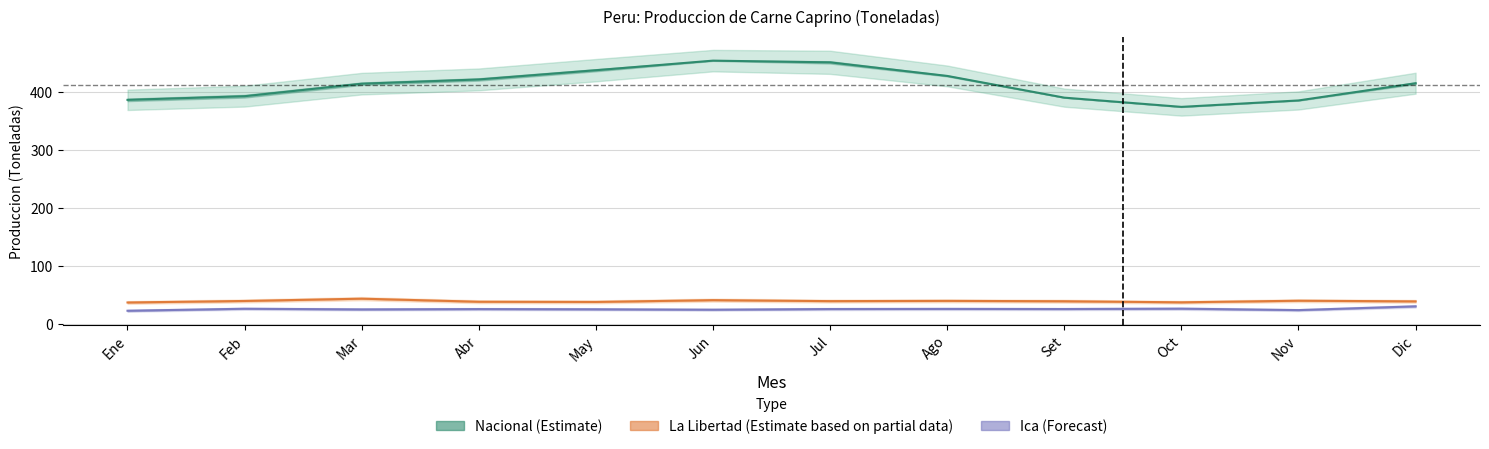

Which category has the lowest value in the Ica (Forecast) series?

Ene